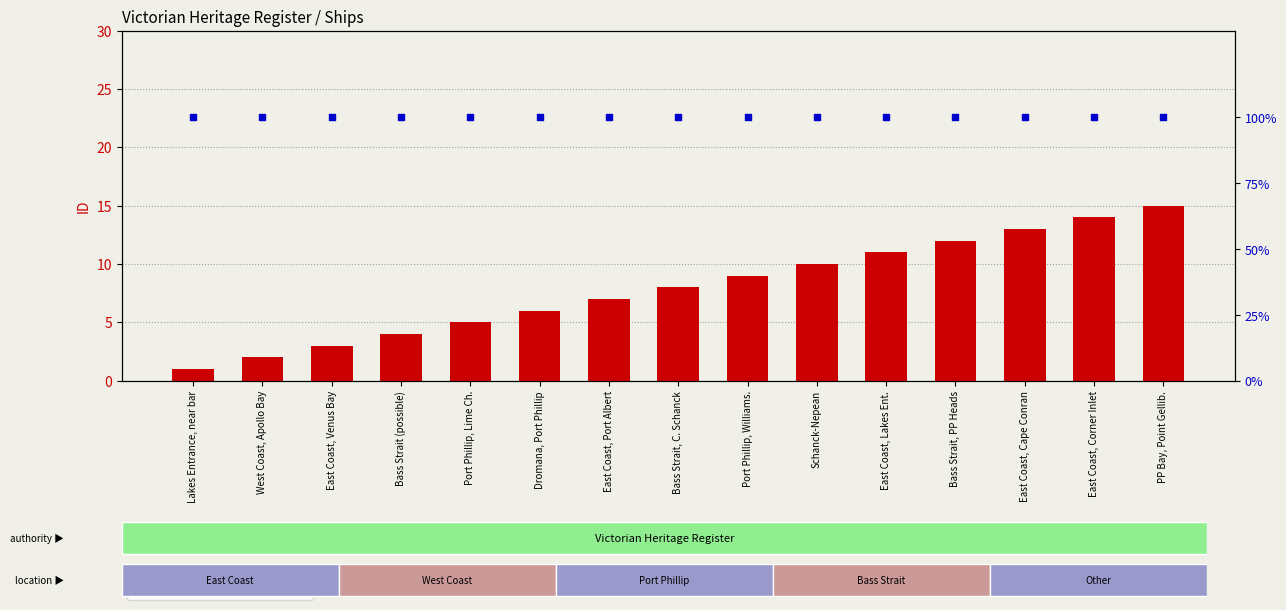

Which series reaches the maximum Y coordinate?

percentile rank within the sample